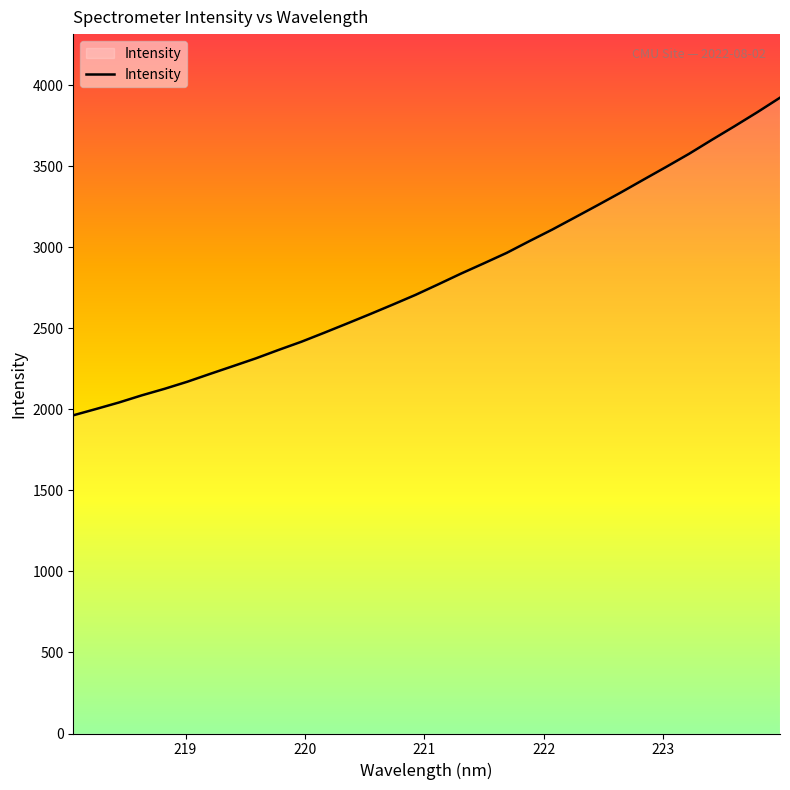

What is the minimum value shown in the chart?

1963.5